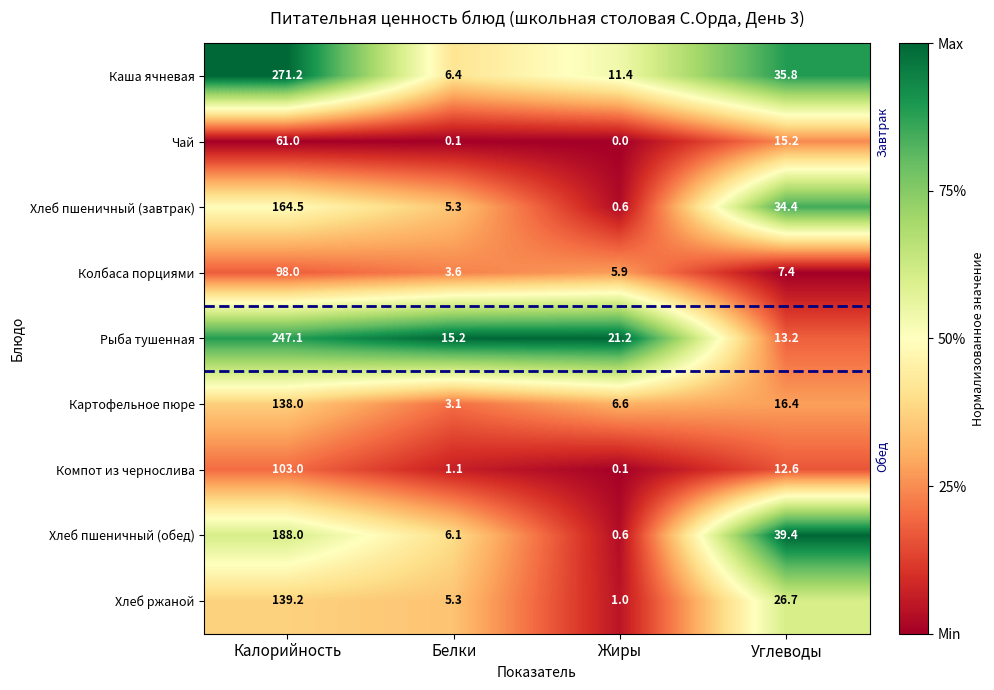

Between Калорийность and Углеводы, which series saw the biggest shift?

Каша ячневая